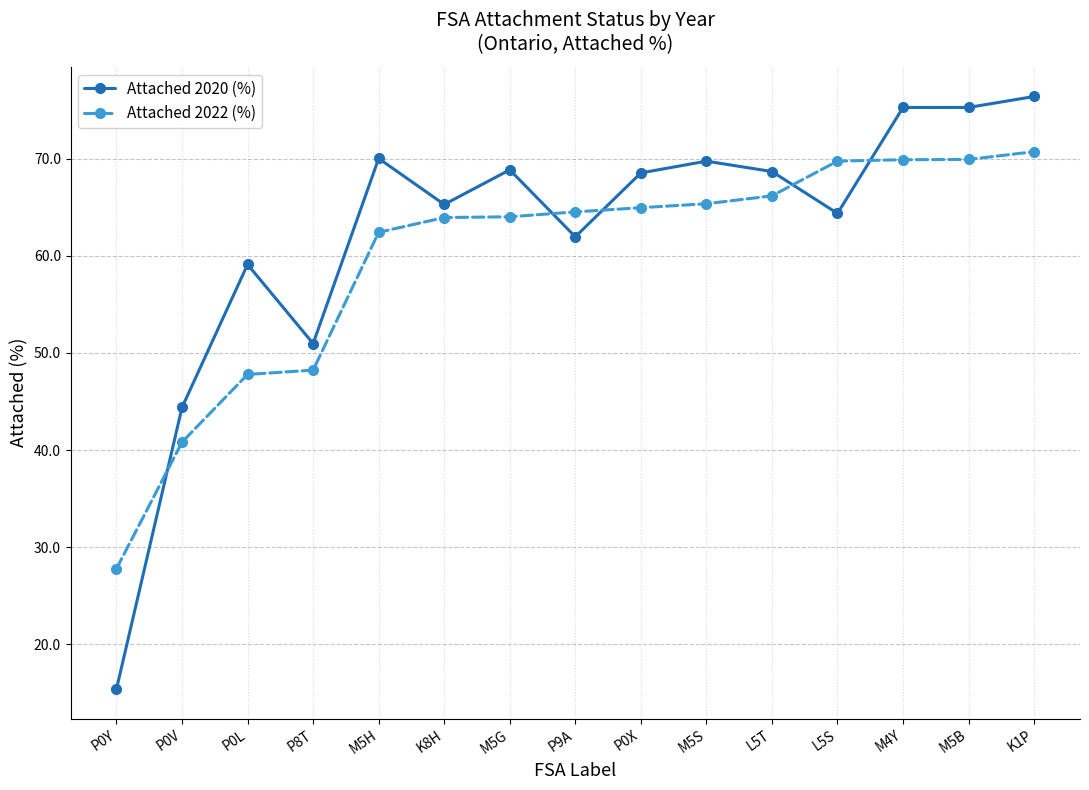

At which label does Attached 2020 (%) first exceed 68?

M5H